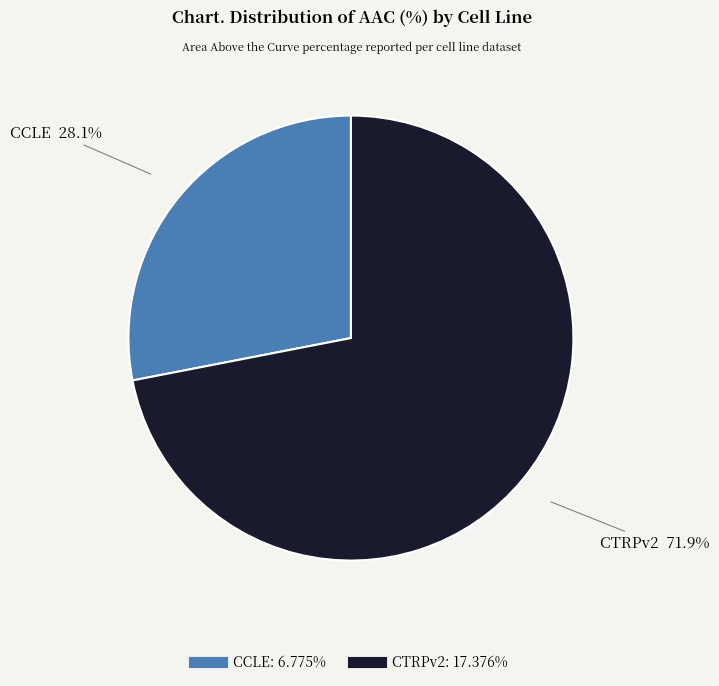

What percentage is the CCLE slice, to the nearest percent?

28%